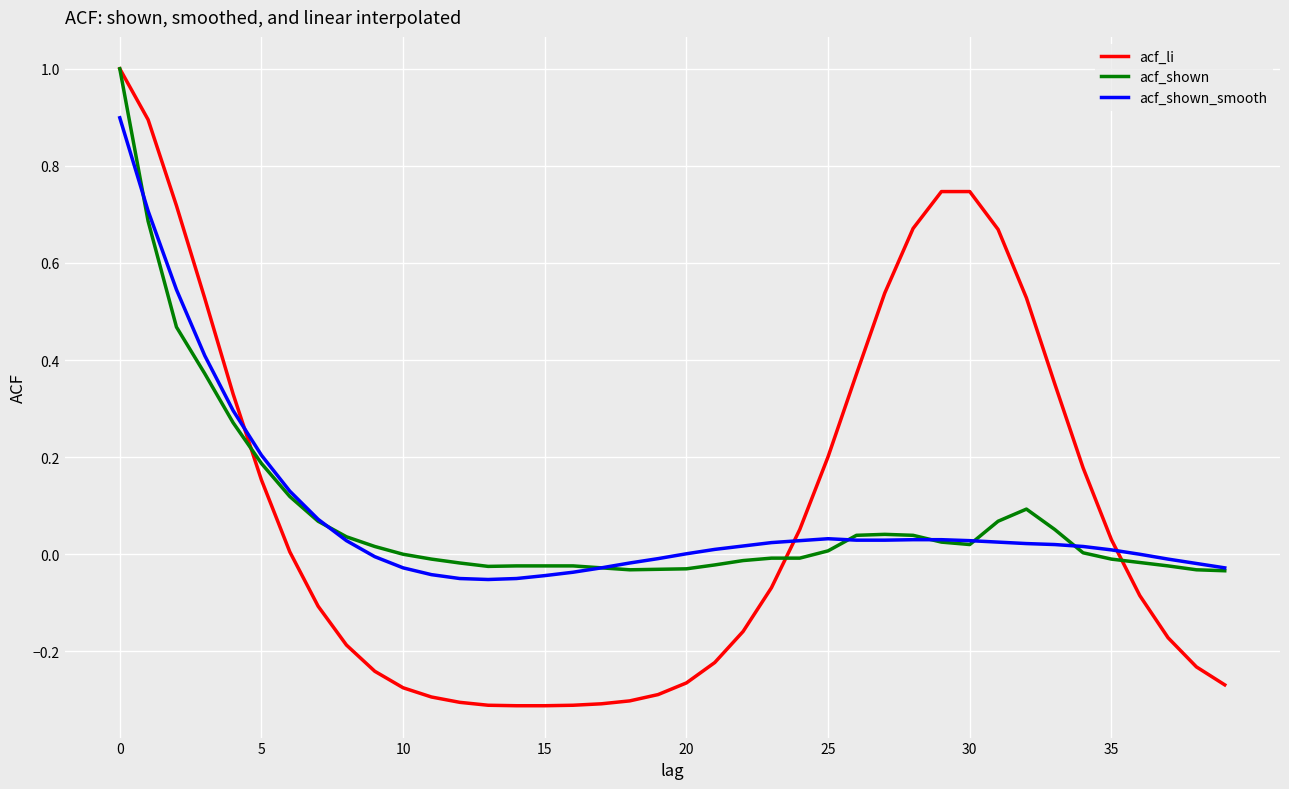

Which series has the largest range (max minus min)?

acf_li